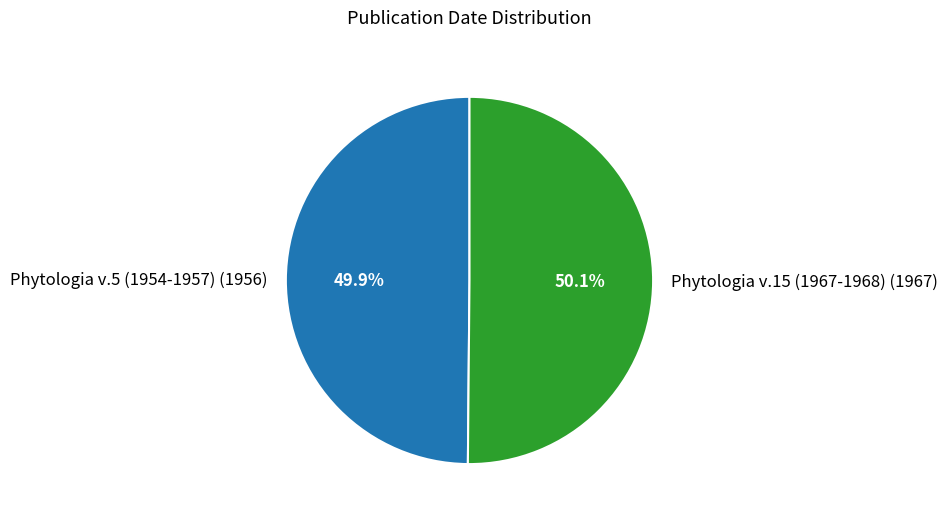

What is the total percentage of Phytologia v.5 (1954-1957) and Phytologia v.15 (1967-1968)?

100.0%